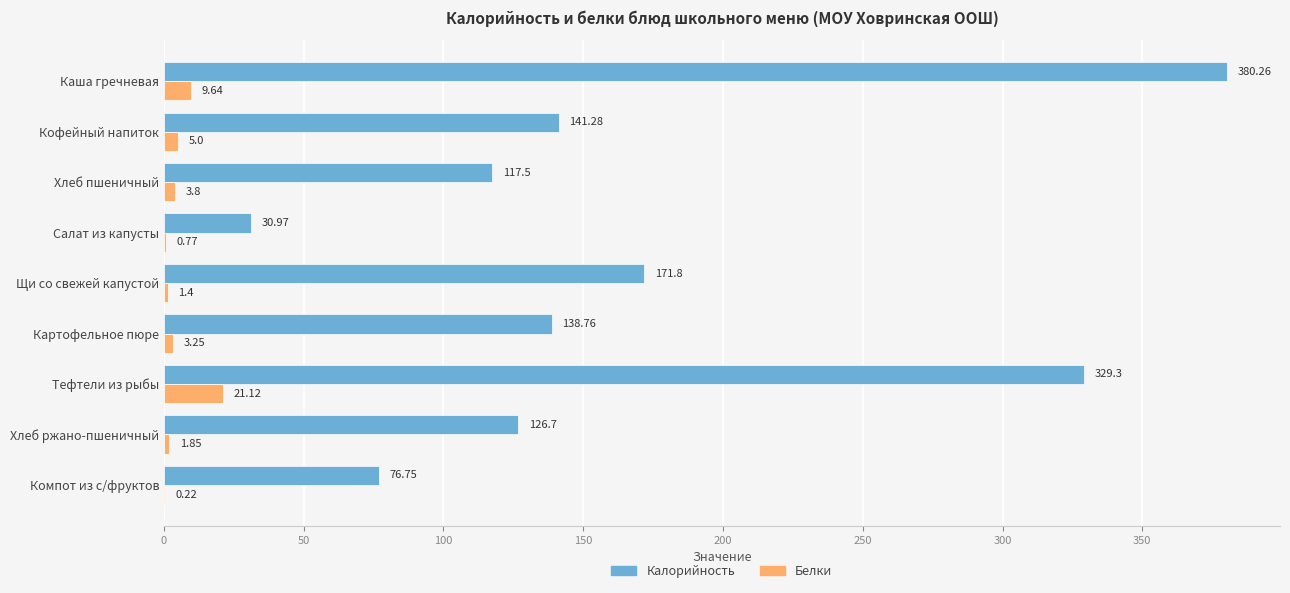

What is the maximum value for Калорийность?

380.3